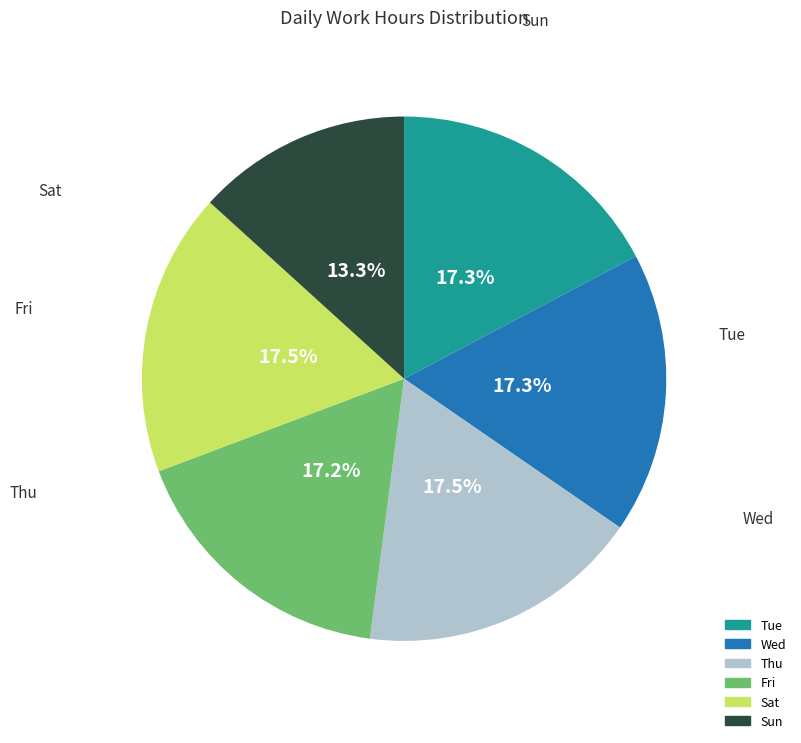

How many segments does this pie chart have?

6